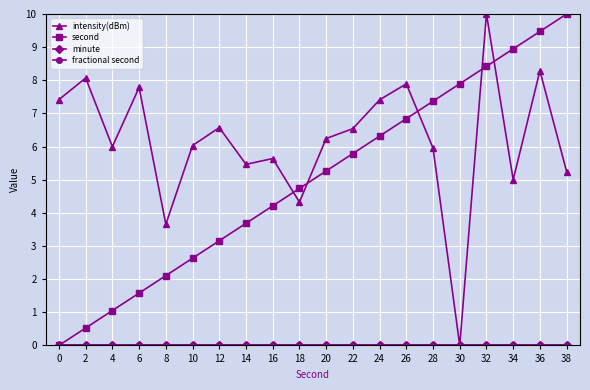

True or false: minute and intensity(dBm) intersect in this chart.

False